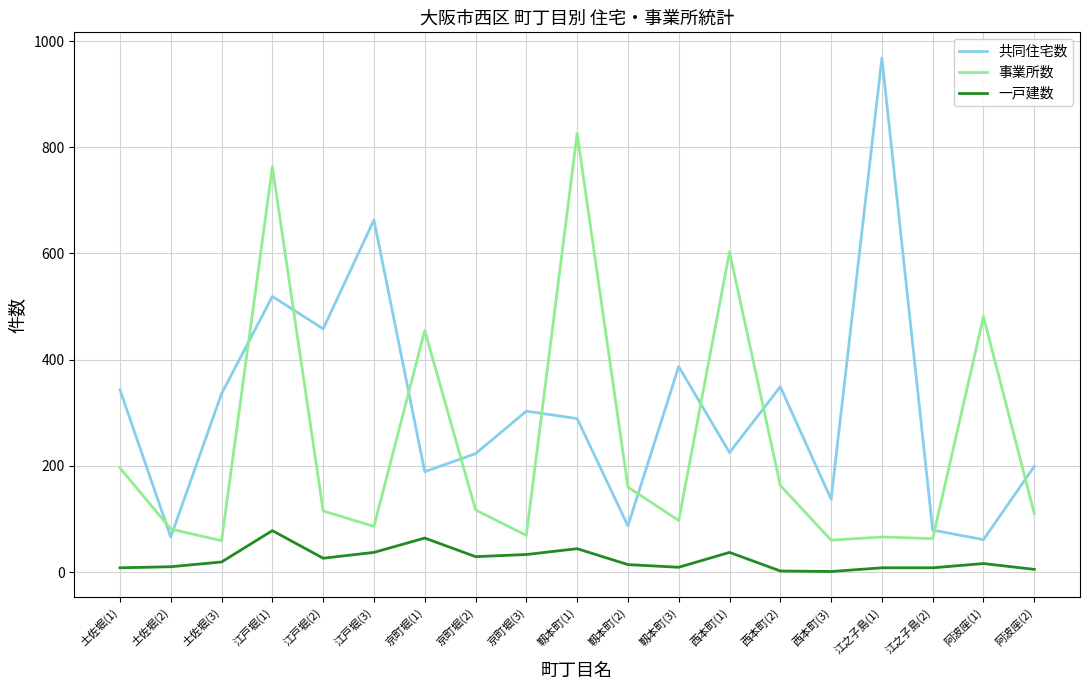

Between 江戸堀(2) and 靱本町(1), which series saw the biggest shift?

事業所数